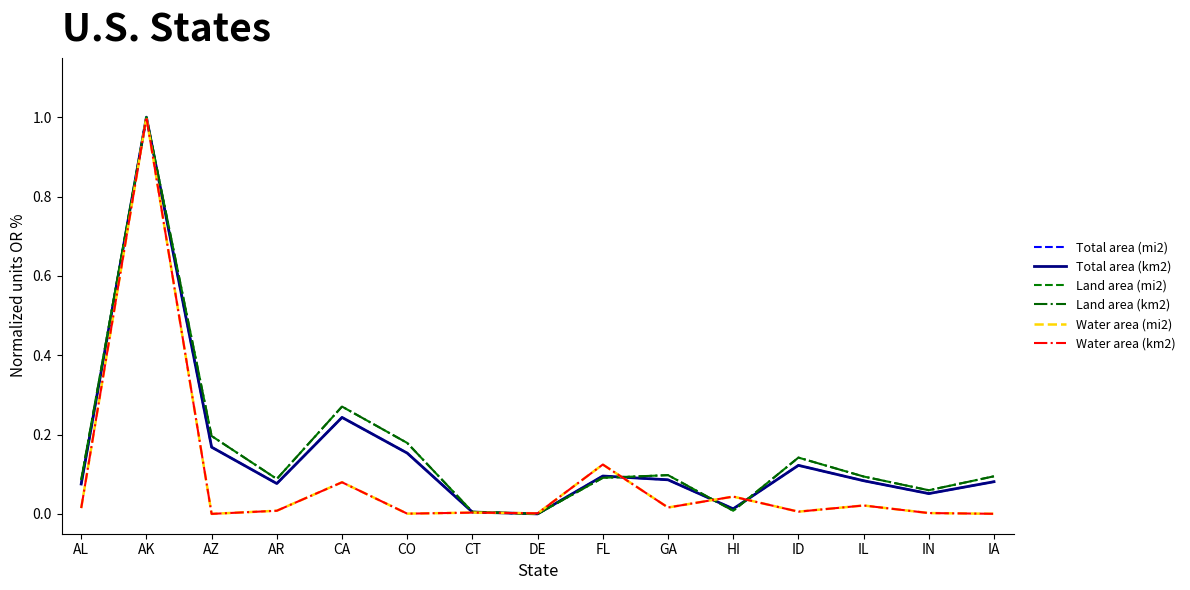

At which category is the sum across all series the highest?

AK